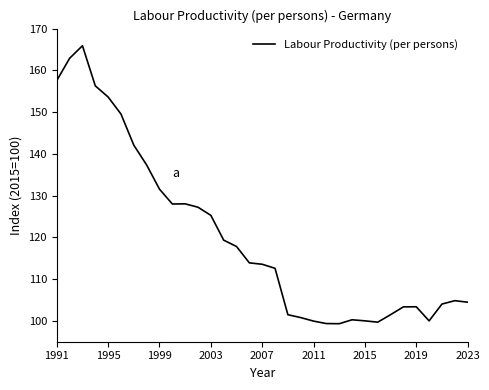

What is the greatest value displayed?

165.9